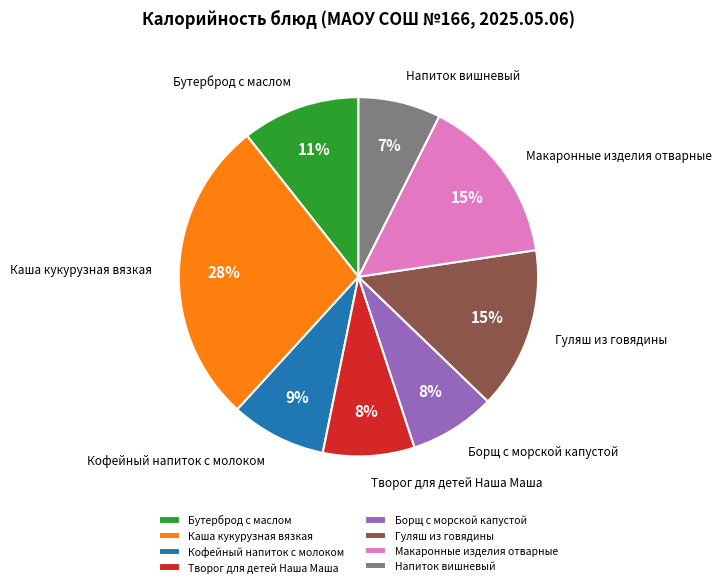

Do Каша кукурузная вязкая and Борщ с морской капустой together represent more than half of the pie?

No